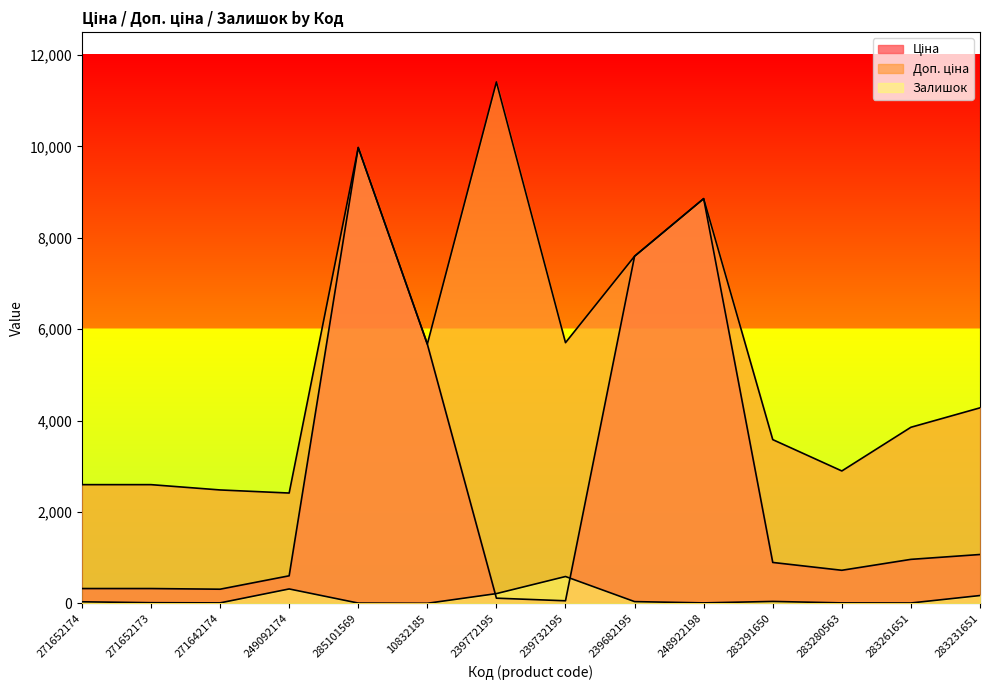

At which label is Залишок closest to 295?

249092174